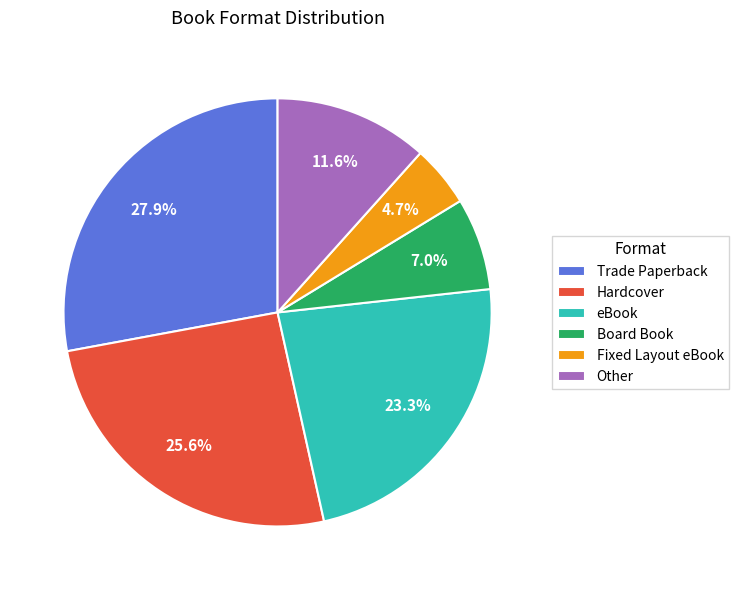

How many slices are in this pie chart?

6